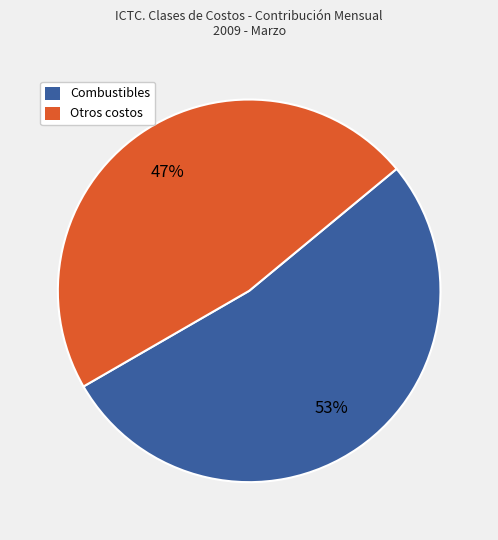

Is there any slice that represents more than half of the pie?

Yes